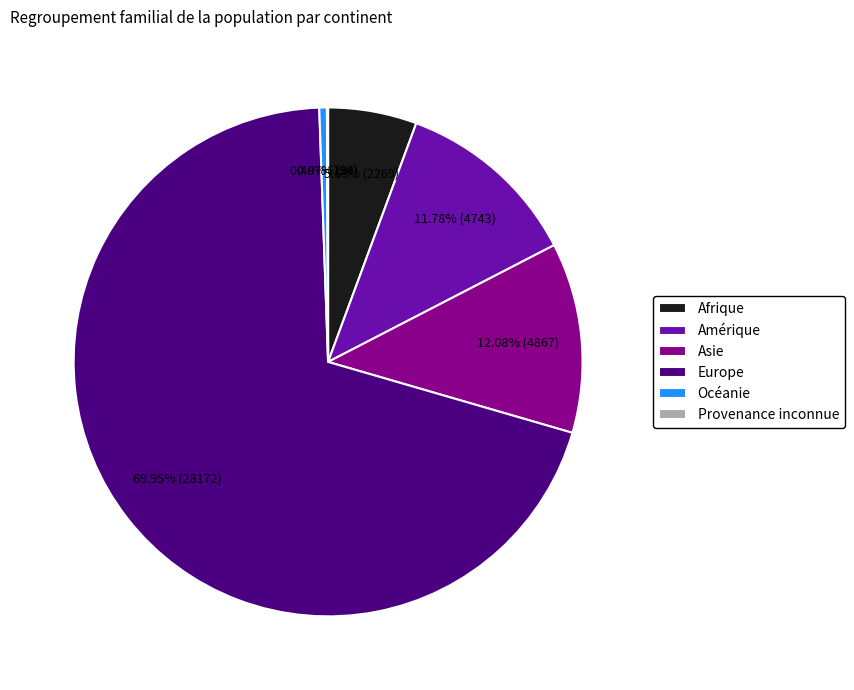

Combined, do Asie and Afrique account for over 50%?

No